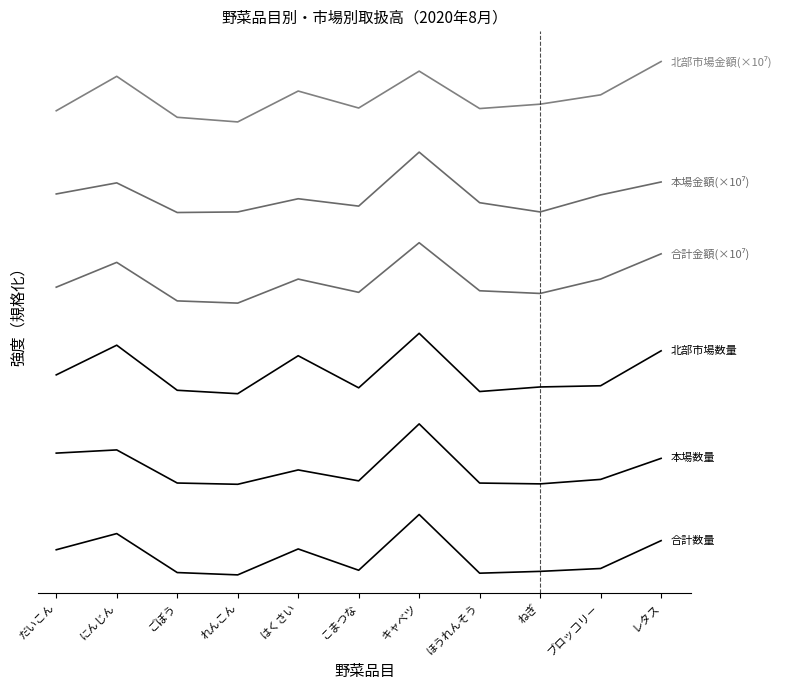

Reading right to left, list all the values displayed in this chart.

合計数量: レタス=0.6	ブロッコリ－=0.1	ねぎ=0.1	ほうれんそう=0.0	キャベツ=1.0	こまつな=0.1	はくさい=0.4	れんこん=0.0	ごぼう=0.0	にんじん=0.7	だいこん=0.4
本場数量: レタス=1.9	ブロッコリ－=1.6	ねぎ=1.5	ほうれんそう=1.5	キャベツ=2.5	こまつな=1.6	はくさい=1.7	れんこん=1.5	ごぼう=1.5	にんじん=2.1	だいこん=2.0
北部市場数量: レタス=3.7	ブロッコリ－=3.1	ねぎ=3.1	ほうれんそう=3.0	キャベツ=4.0	こまつな=3.1	はくさい=3.6	れんこん=3.0	ごぼう=3.1	にんじん=3.8	だいこん=3.3
合計金額(×10⁷): レタス=5.3	ブロッコリ－=4.9	ねぎ=4.7	ほうれんそう=4.7	キャベツ=5.5	こまつな=4.7	はくさい=4.9	れんこん=4.5	ごぼう=4.5	にんじん=5.2	だいこん=4.8
本場金額(×10⁷): レタス=6.5	ブロッコリ－=6.3	ねぎ=6.0	ほうれんそう=6.2	キャベツ=7.0	こまつな=6.1	はくさい=6.2	れんこん=6.0	ごぼう=6.0	にんじん=6.5	だいこん=6.3
北部市場金額(×10⁷): レタス=8.5	ブロッコリ－=7.9	ねぎ=7.8	ほうれんそう=7.7	キャベツ=8.3	こまつな=7.7	はくさい=8.0	れんこん=7.5	ごぼう=7.6	にんじん=8.3	だいこん=7.7